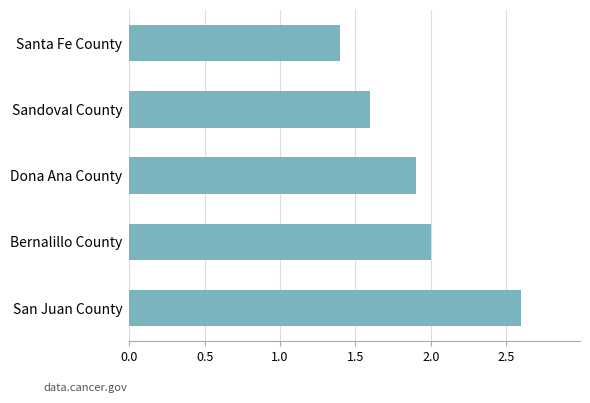

List the labels in order of value, largest first.

San Juan County, Bernalillo County, Dona Ana County, Sandoval County, Santa Fe County